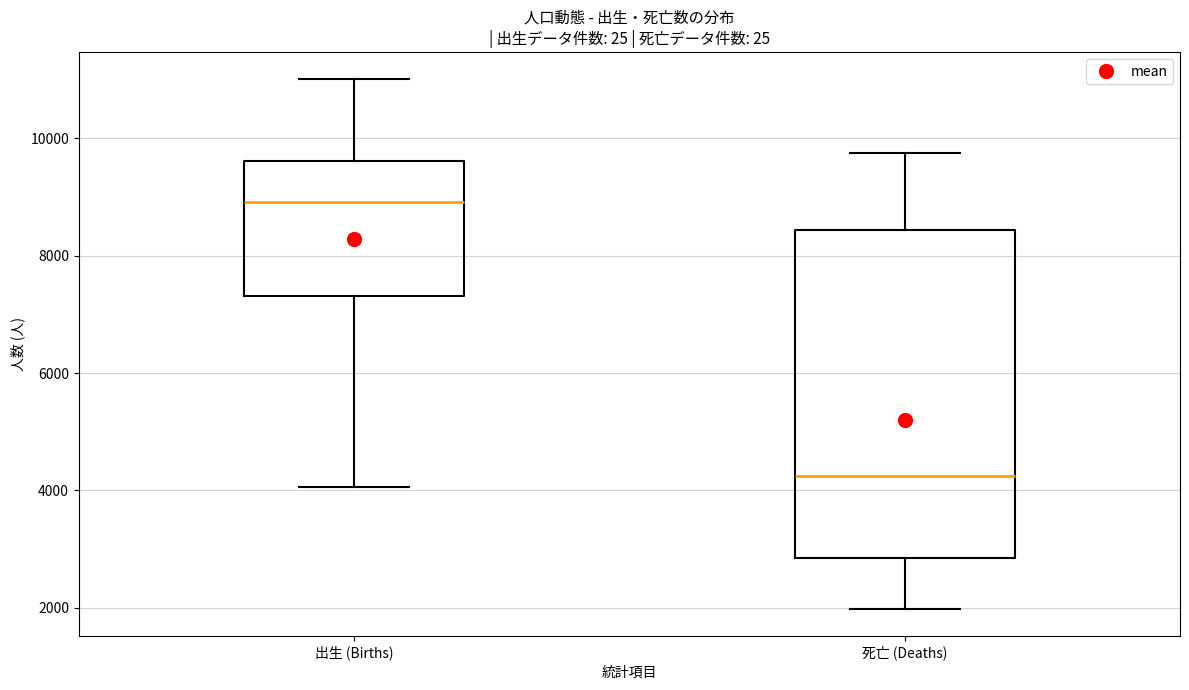

Reading left to right, read every box against the y-axis: the position of its median line, the range the box covers, and the ends of its whiskers. The values are not printed on the chart, so give them approximately, as read against the axis.

出生 (Births): median 9000, box 7400 to 9600, whiskers 4000 to 11000
死亡 (Deaths): median 4200, box 2800 to 8400, whiskers 2000 to 9800